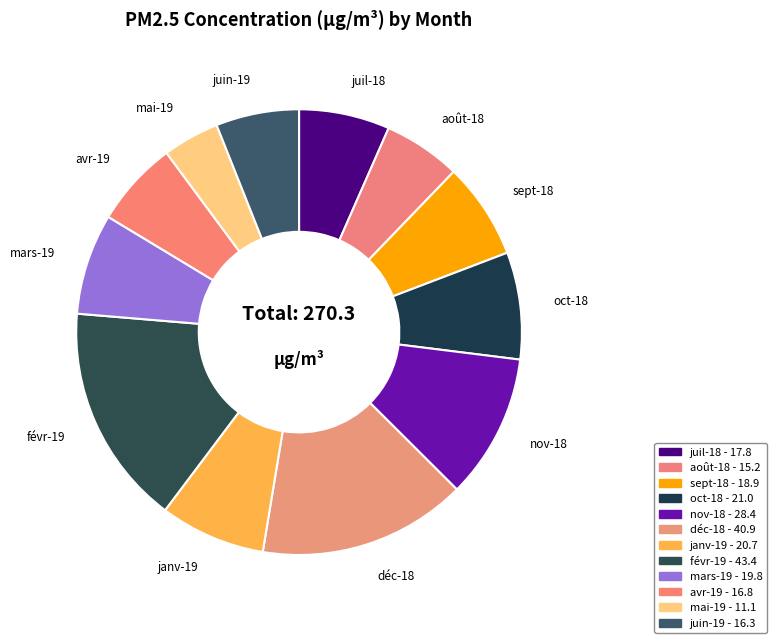

Is it true that août-18 is 15% of the pie?

False